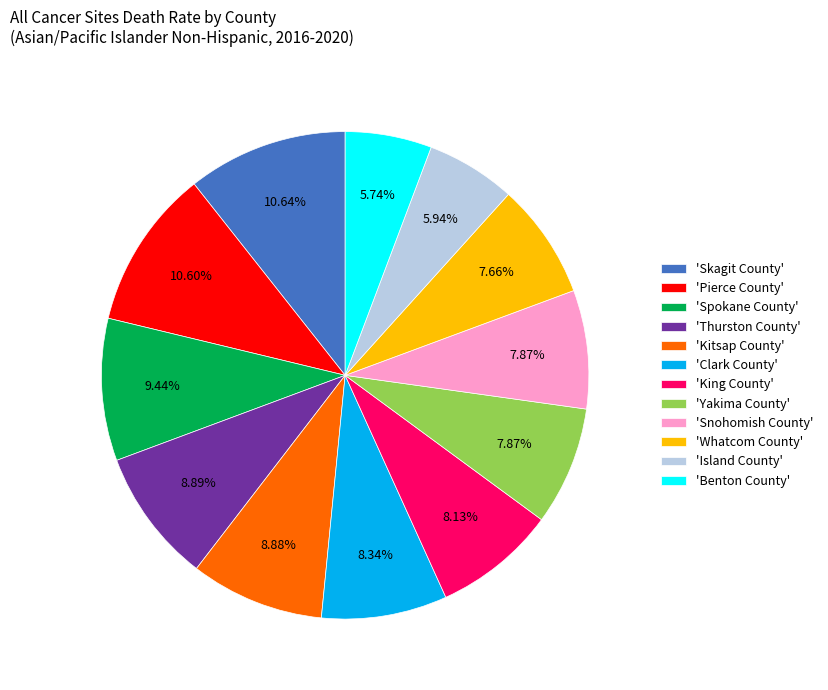

Is the sum of 'Benton County' and 'Snohomish County' greater than half?

No